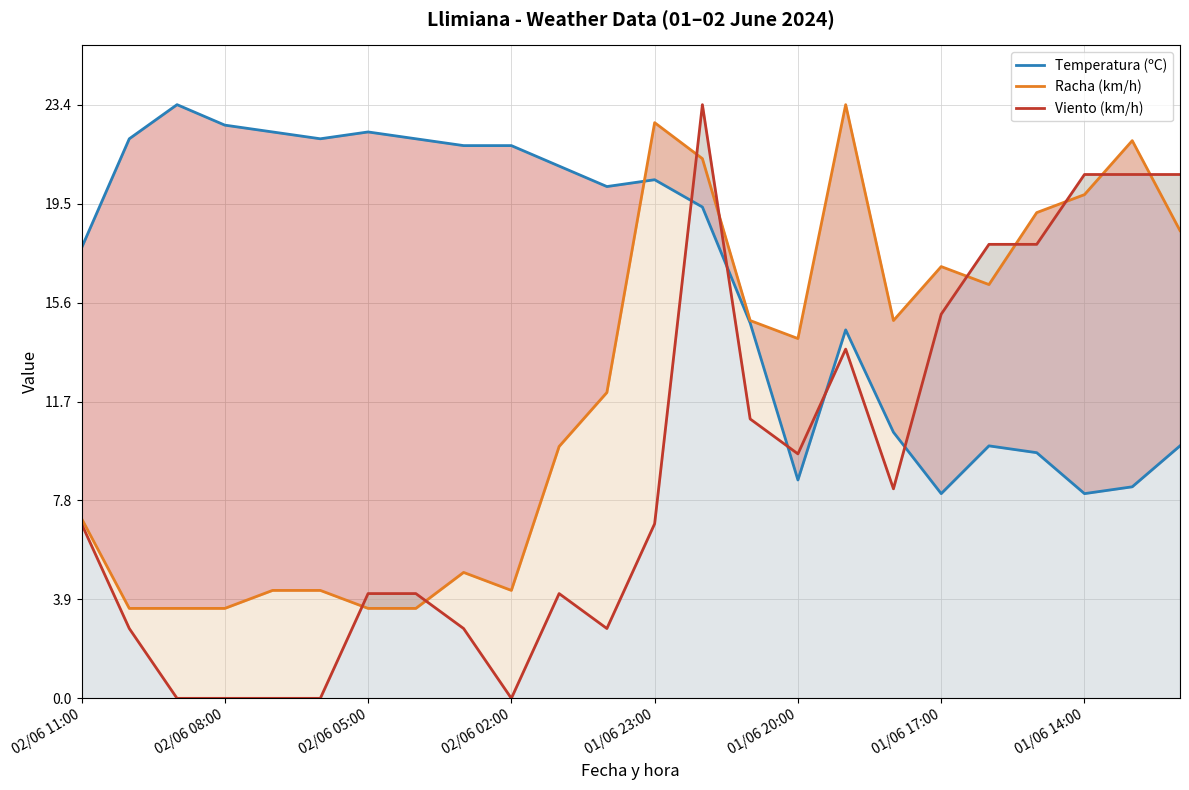

What is the maximum value shown in the chart?

23.4